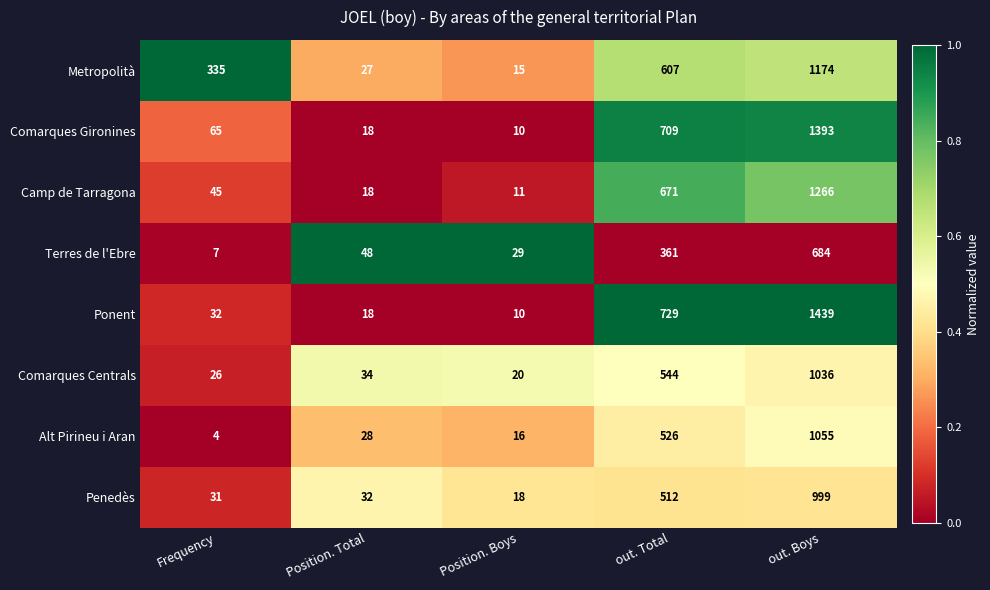

What is the spread (max minus min) of values at out. Total?

368